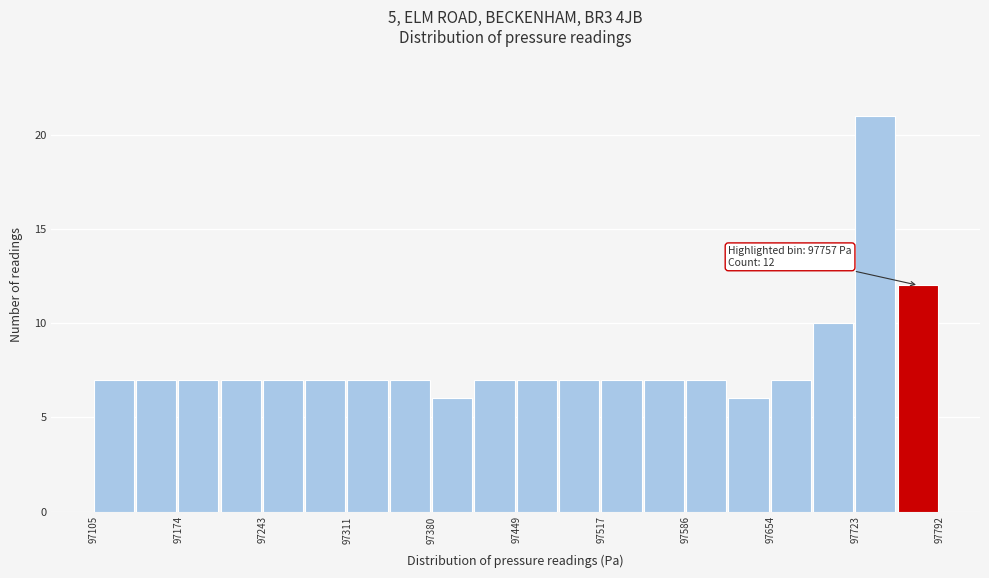

Read against the x-axis, roughly where is the centre of the tallest bar?

97740